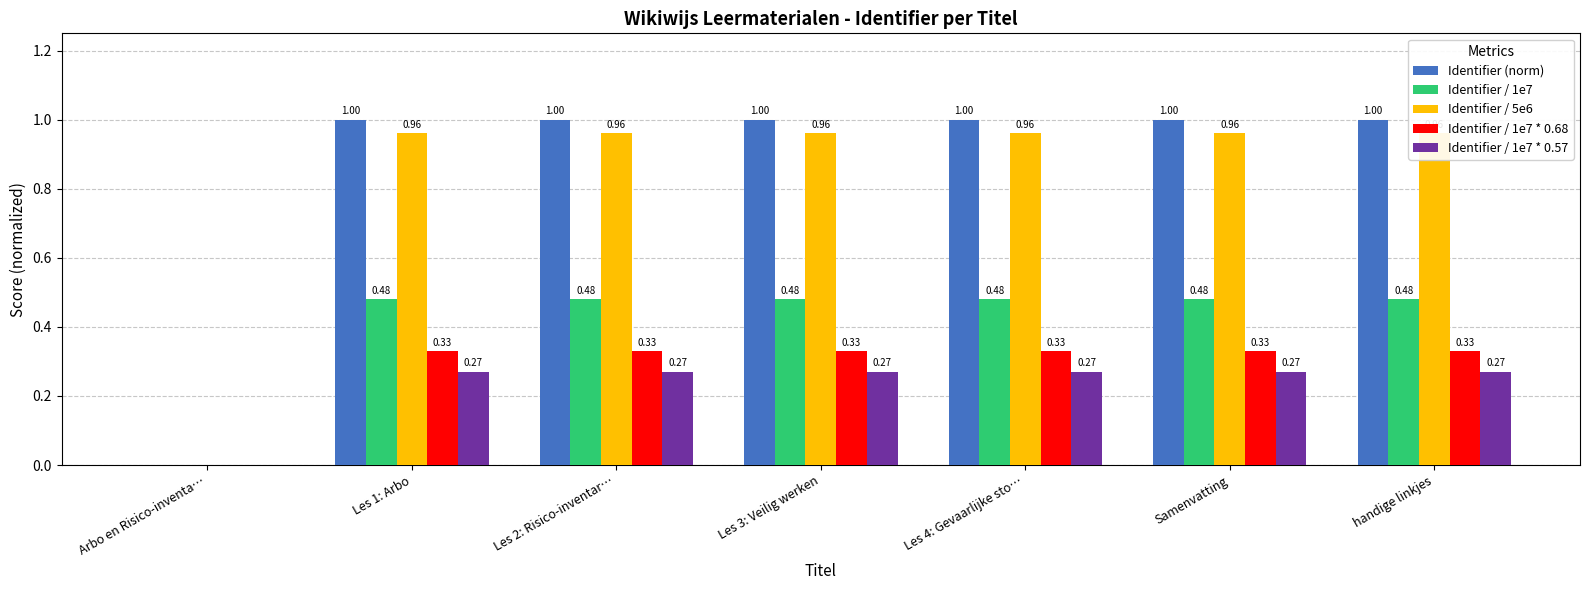

Which series has the widest spread of values?

Identifier (norm)